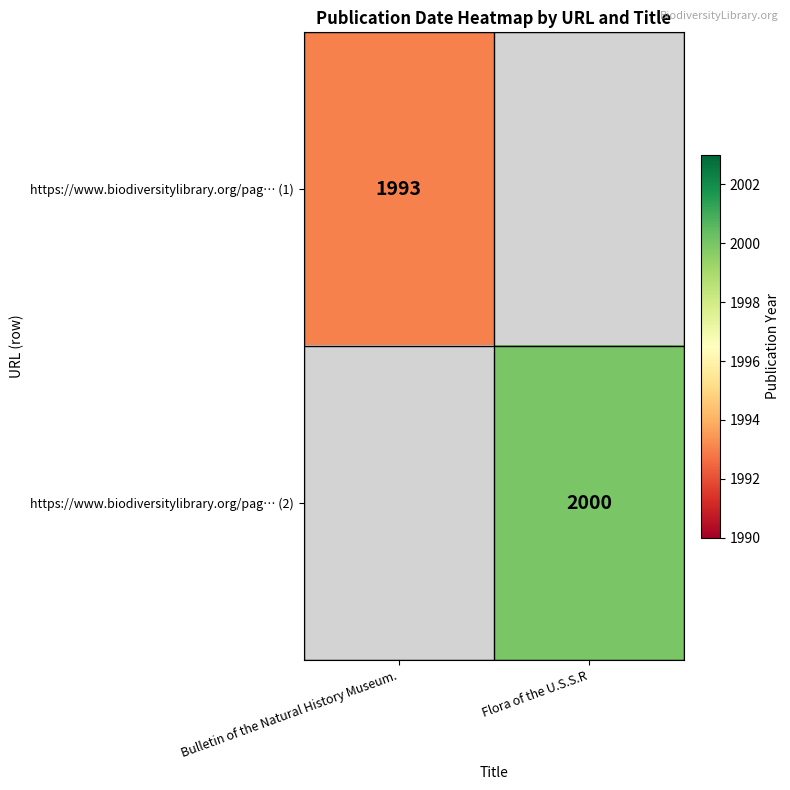

What is the smallest value displayed?

1993.0